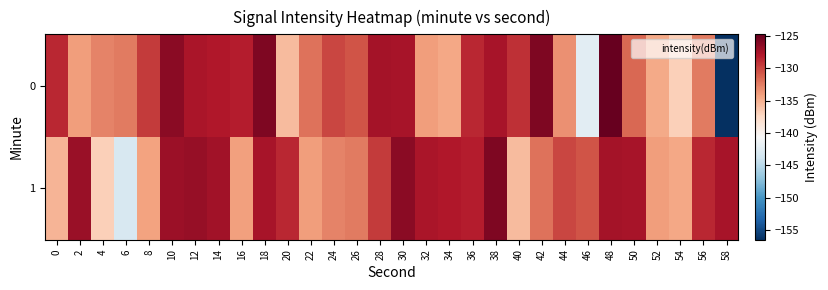

Reading left to right, list all the values displayed in this chart.

0: 0=-128.7	2=-134.0	4=-132.7	6=-132.4	8=-129.6	10=-126.3	12=-127.7	14=-128.0	16=-128.2	18=-125.8	20=-135.7	22=-132.0	24=-130.0	26=-130.7	28=-127.5	30=-127.5	32=-134.1	34=-134.5	36=-128.6	38=-127.6	40=-129.0	42=-125.9	44=-133.4	46=-142.3	48=-124.8	50=-131.6	52=-134.6	54=-136.9	56=-132.4	58=-156.5
1: 0=-135.2	2=-127.0	4=-136.9	6=-143.1	8=-134.3	10=-127.1	12=-126.8	14=-127.3	16=-134.1	18=-127.6	20=-128.7	22=-134.0	24=-132.7	26=-132.4	28=-129.6	30=-126.3	32=-127.7	34=-128.0	36=-128.2	38=-125.8	40=-135.7	42=-132.0	44=-130.0	46=-130.7	48=-127.5	50=-127.5	52=-134.1	54=-134.5	56=-128.6	58=-127.6